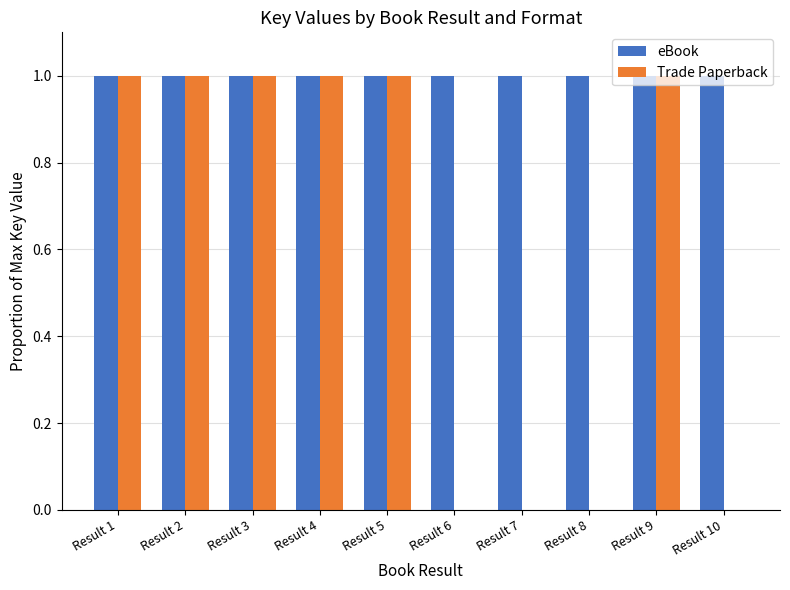

True or false: Trade Paperback has a value of 1.0 at Result 3.

True